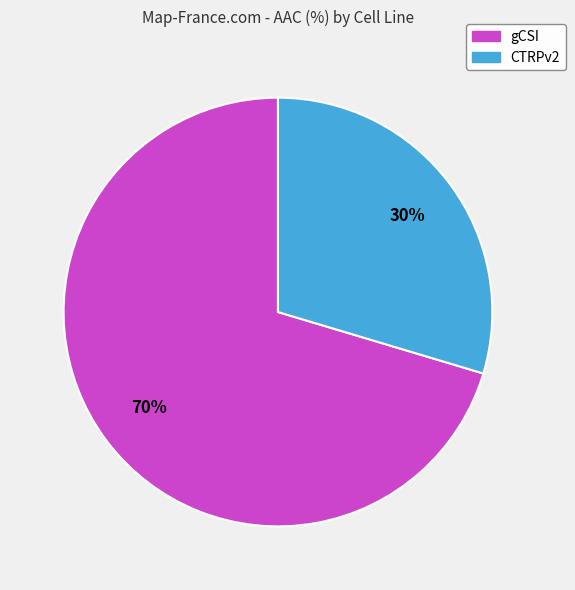

Is there any slice that represents more than half of the pie?

Yes